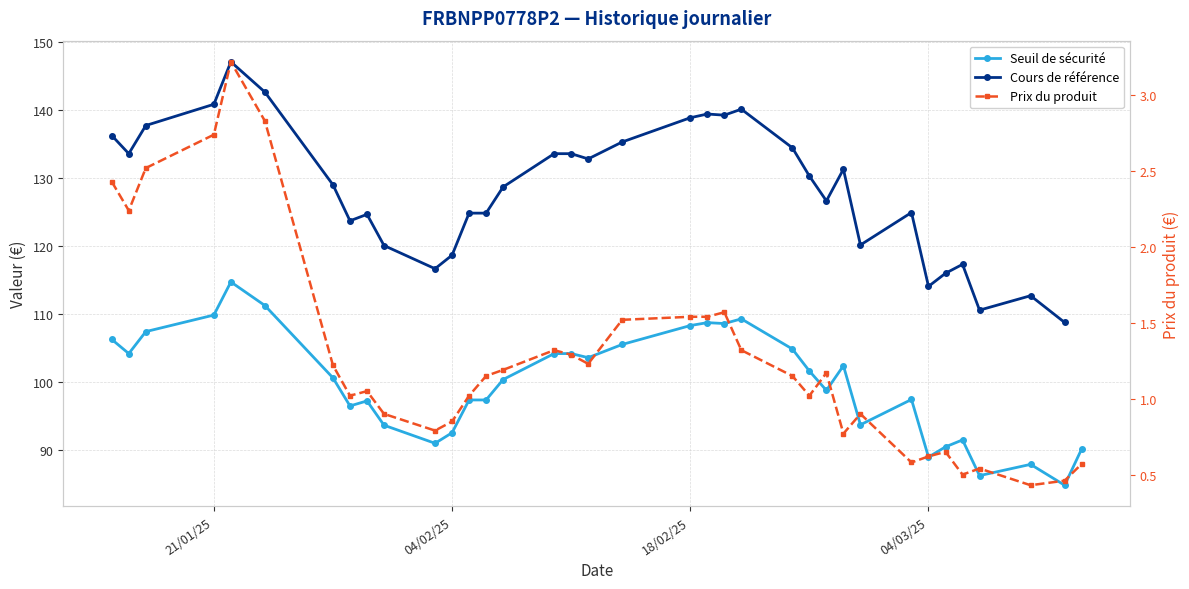

True or false: Prix du produit and Seuil de sécurité intersect in this chart.

False